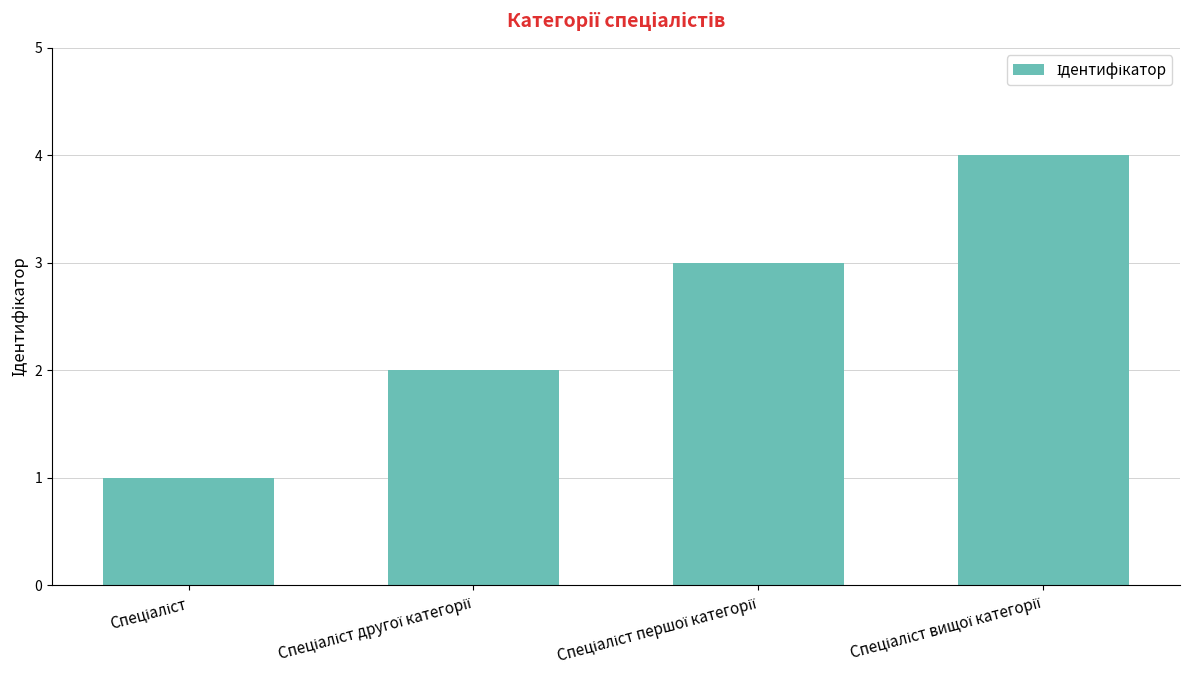

What is the greatest value displayed?

4